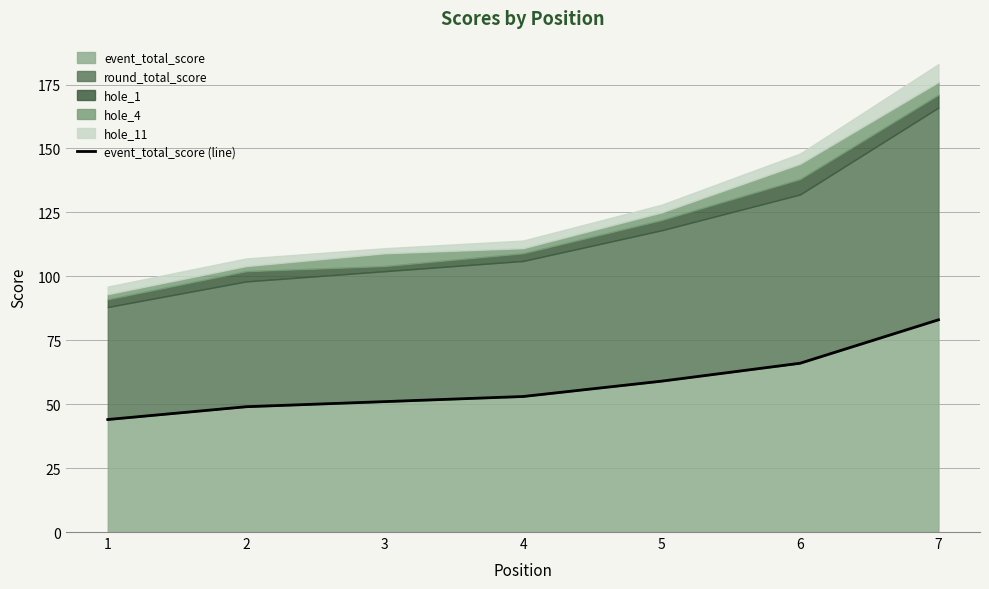

Which label corresponds to the smallest value in the chart?

1